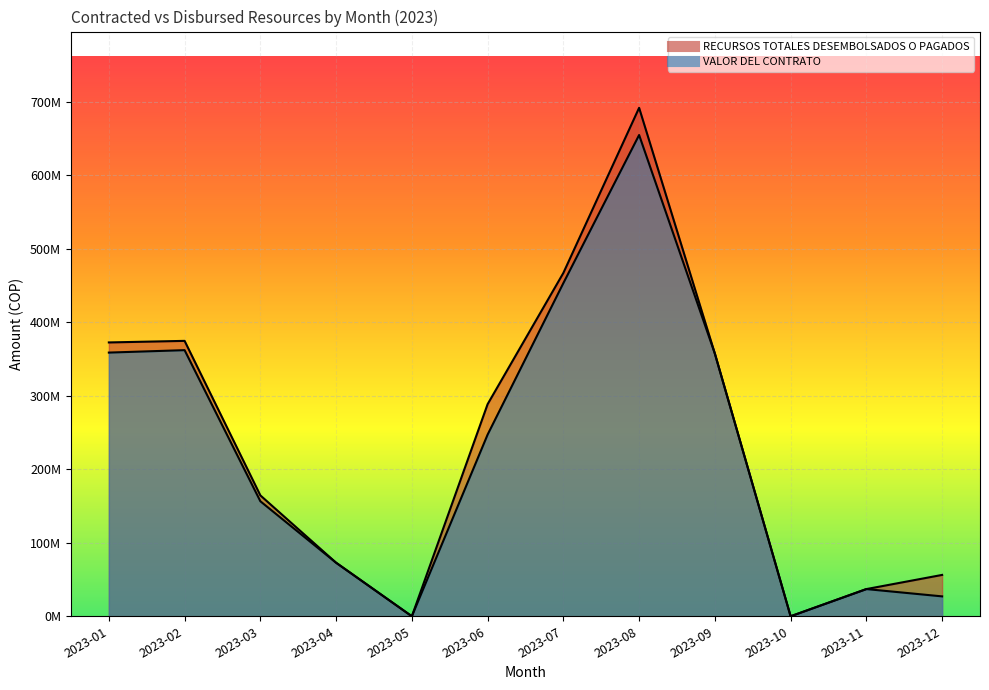

How many positive values does the RECURSOS TOTALES DESEMBOLSADOS O PAGADOS series have?

10